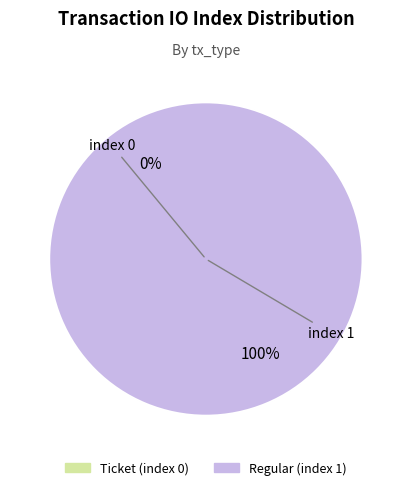

What is the change in value from Ticket (index 0) to Regular (index 1)?

+1